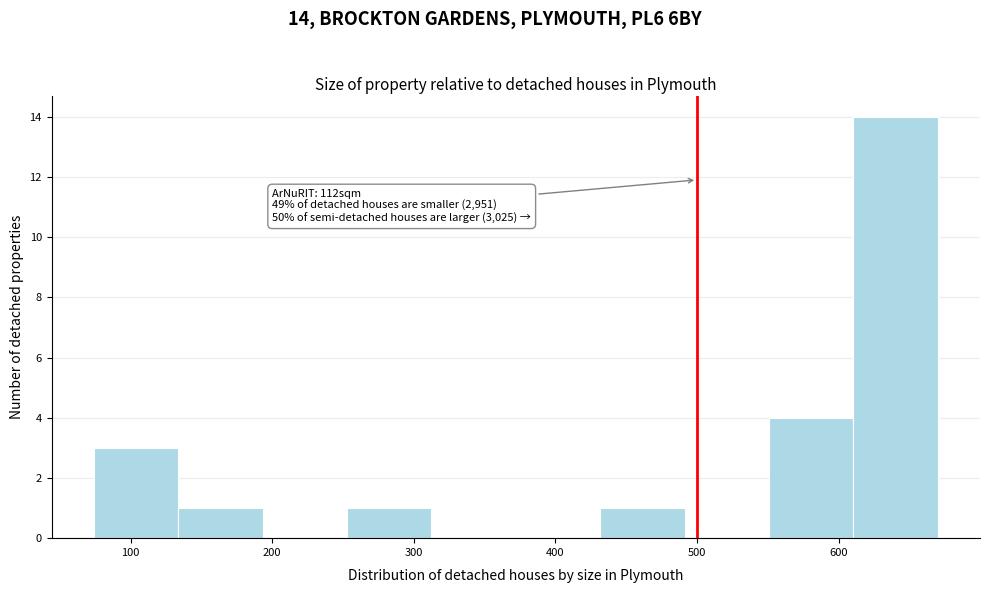

Over which range of the x-axis is the bar tallest?

610 to 670